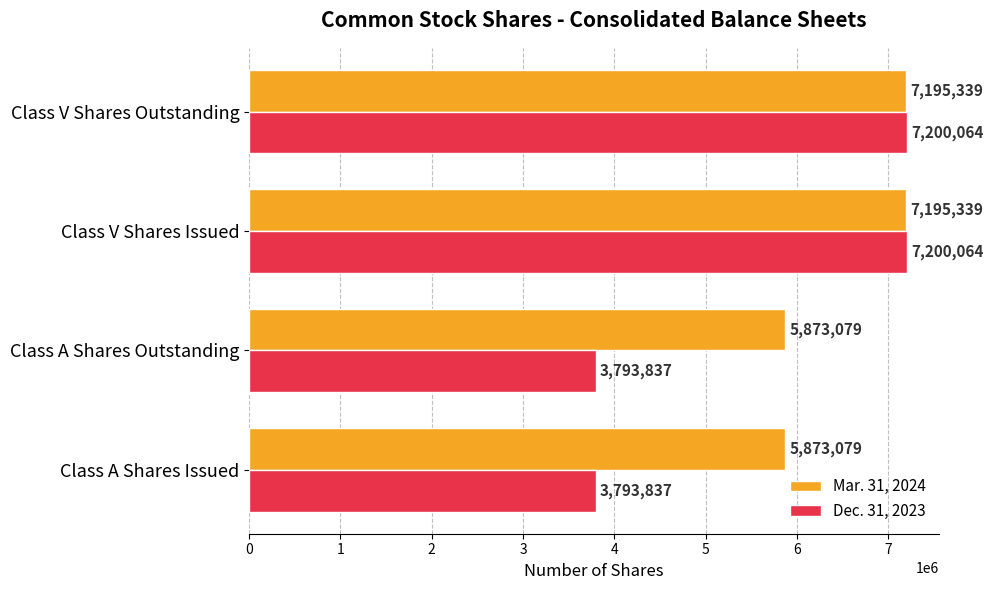

The Dec. 31, 2023 series shows 2291640 at Class A Shares Outstanding. True or false?

False